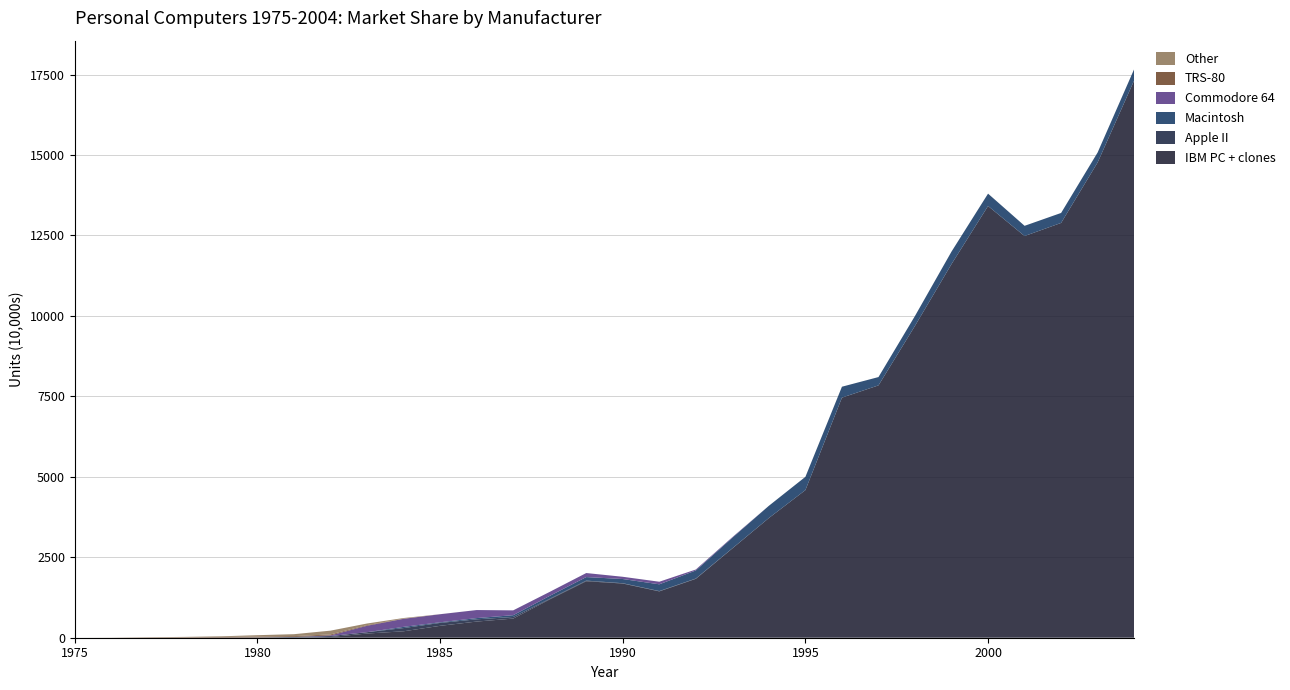

Reading left to right, list all the values displayed in this chart.

IBM PC + clones: 1975=0.0	1976=0.0	1977=0.0	1978=0.0	1979=0.0	1980=0.0	1981=3.5	1982=24.0	1983=130.0	1984=200.0	1985=370.0	1986=502.0	1987=595.0	1988=1190.0	1989=1755.0	1990=1683.8	1991=1439.9	1992=1830.0	1993=2775.0	1994=3720.0	1995=4588.0	1996=7461.2	1997=7841.4	1998=9692.8	1999=11611.9	2000=13416.0	2001=12482.6	2002=12890.2	2003=14770.2	2004=17319.3
Apple II: 1975=0.0	1976=0.0	1977=0.1	1978=0.8	1979=3.5	1980=7.8	1981=21.0	1982=27.9	1983=42.0	1984=100.0	1985=90.0	1986=70.0	1987=50.0	1988=20.0	1989=20.0	1990=10.0	1991=10.0	1992=10.0	1993=3.0	1994=0.0	1995=0.0	1996=0.0	1997=0.0	1998=0.0	1999=0.0	2000=0.0	2001=0.0	2002=0.0	2003=0.0	2004=0.0
Macintosh: 1975=0.0	1976=0.0	1977=0.0	1978=0.0	1979=0.0	1980=0.0	1981=0.0	1982=0.0	1983=0.0	1984=37.2	1985=20.0	1986=38.0	1987=55.0	1988=90.0	1989=110.0	1990=130.0	1991=210.0	1992=250.0	1993=330.0	1994=380.0	1995=412.0	1996=338.8	1997=258.6	1998=307.2	1999=388.1	2000=384.0	2001=317.4	2002=309.8	2003=309.8	2004=350.7
Commodore 64: 1975=0.0	1976=0.0	1977=0.0	1978=0.0	1979=0.0	1980=0.0	1981=0.0	1982=20.0	1983=200.0	1984=250.0	1985=250.0	1986=250.0	1987=150.0	1988=125.0	1989=125.0	1990=70.0	1991=80.0	1992=30.0	1993=17.5	1994=0.0	1995=0.0	1996=0.0	1997=0.0	1998=0.0	1999=0.0	2000=0.0	2001=0.0	2002=0.0	2003=0.0	2004=0.0
TRS-80: 1975=0.0	1976=0.0	1977=10.0	1978=15.0	1979=20.0	1980=29.0	1981=25.0	1982=30.0	1983=20.0	1984=5.0	1985=1.0	1986=0.0	1987=0.0	1988=0.0	1989=0.0	1990=0.0	1991=0.0	1992=0.0	1993=0.0	1994=0.0	1995=0.0	1996=0.0	1997=0.0	1998=0.0	1999=0.0	2000=0.0	2001=0.0	2002=0.0	2003=0.0	2004=0.0
Other: 1975=0.0	1976=4.0	1977=5.0	1978=10.0	1979=20.0	1980=42.4	1981=60.5	1982=118.1	1983=50.0	1984=20.0	1985=0.0	1986=0.0	1987=0.0	1988=0.0	1989=0.0	1990=0.0	1991=0.0	1992=0.0	1993=0.0	1994=0.0	1995=0.0	1996=0.0	1997=0.0	1998=0.0	1999=0.0	2000=0.0	2001=0.0	2002=0.0	2003=0.0	2004=0.0